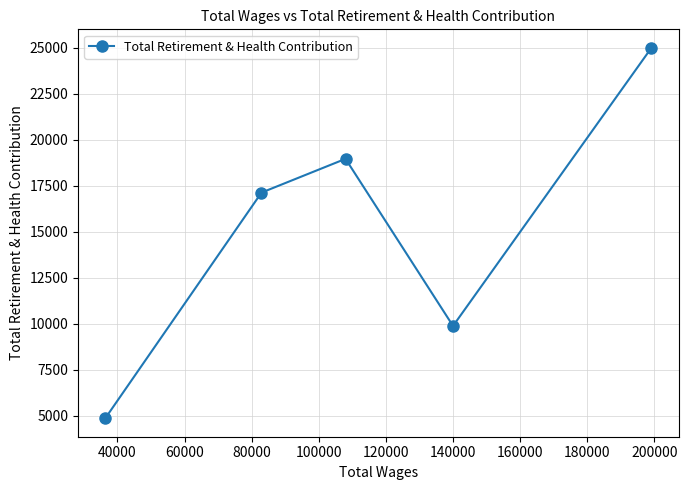

What is the average value?

15163